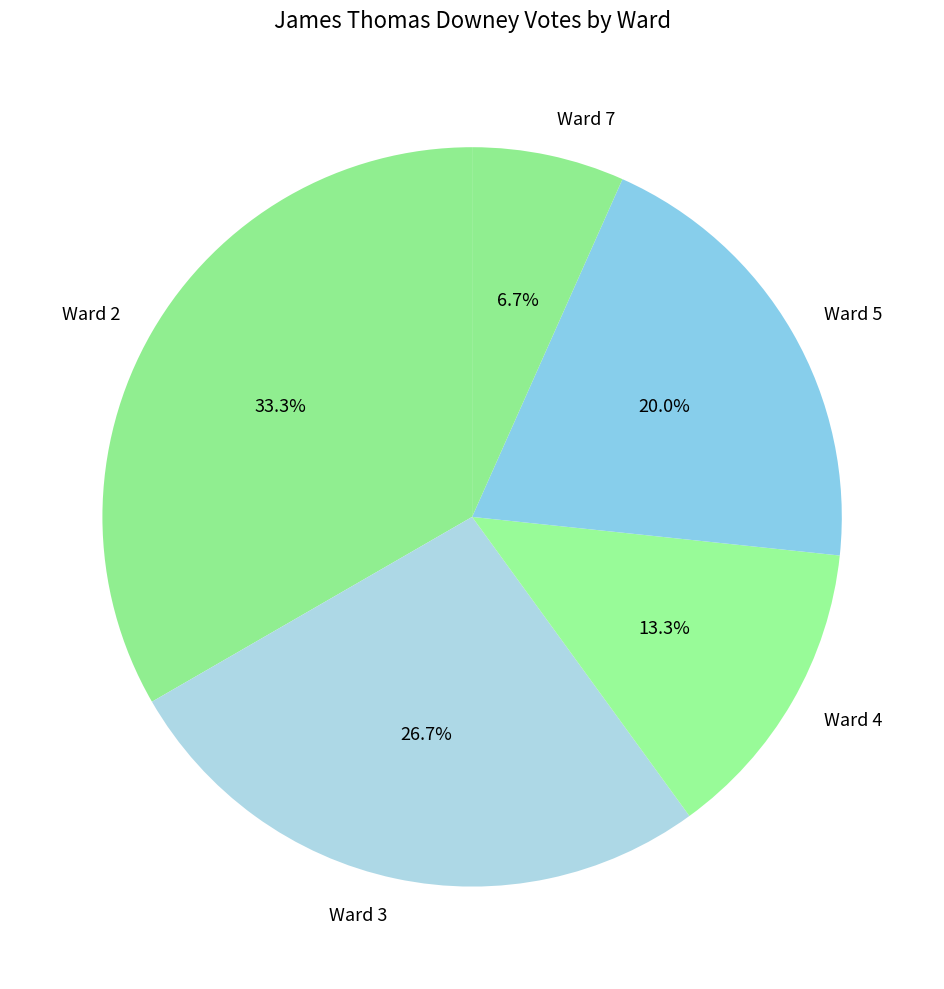

Does Ward 4 account for over 50% of the chart?

No